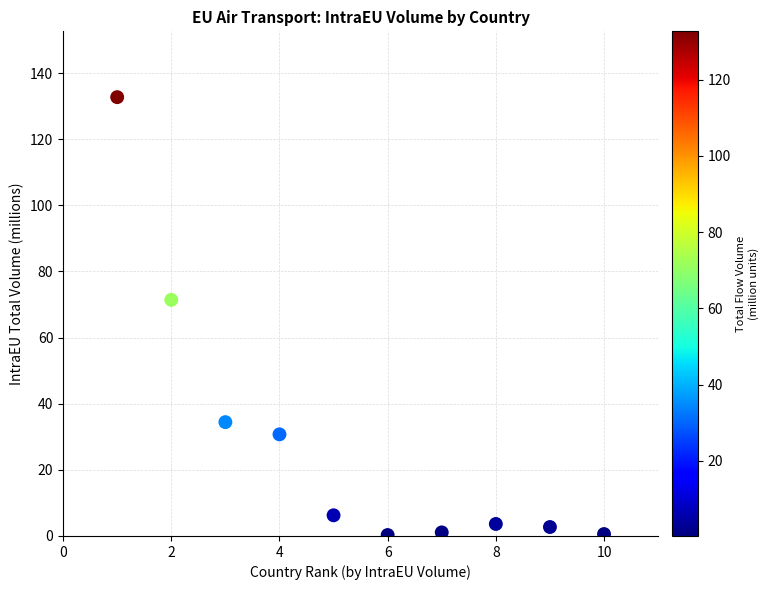

What is the range of Y values (max minus min)?

132.4